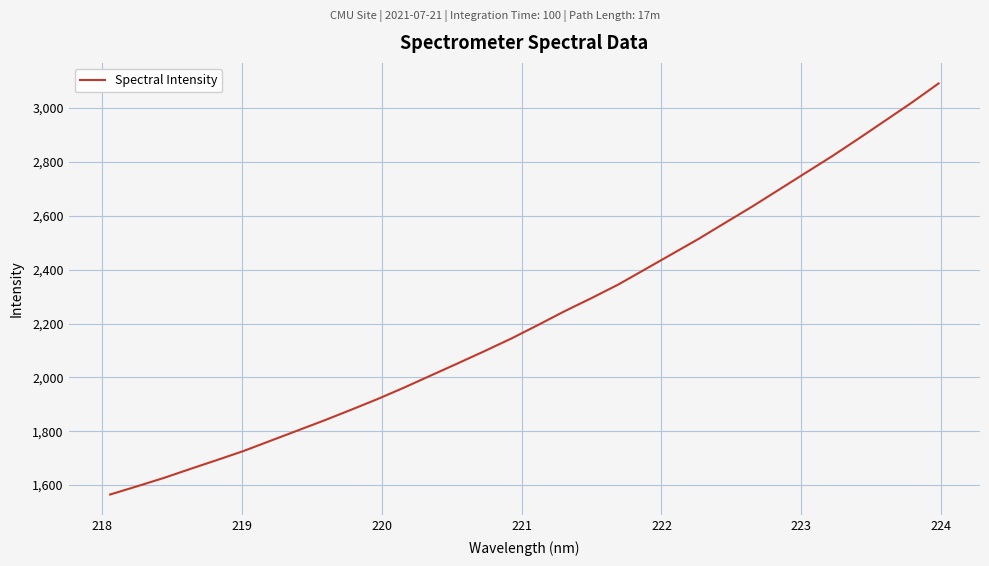

What is the maximum value shown in the chart?

3091.6